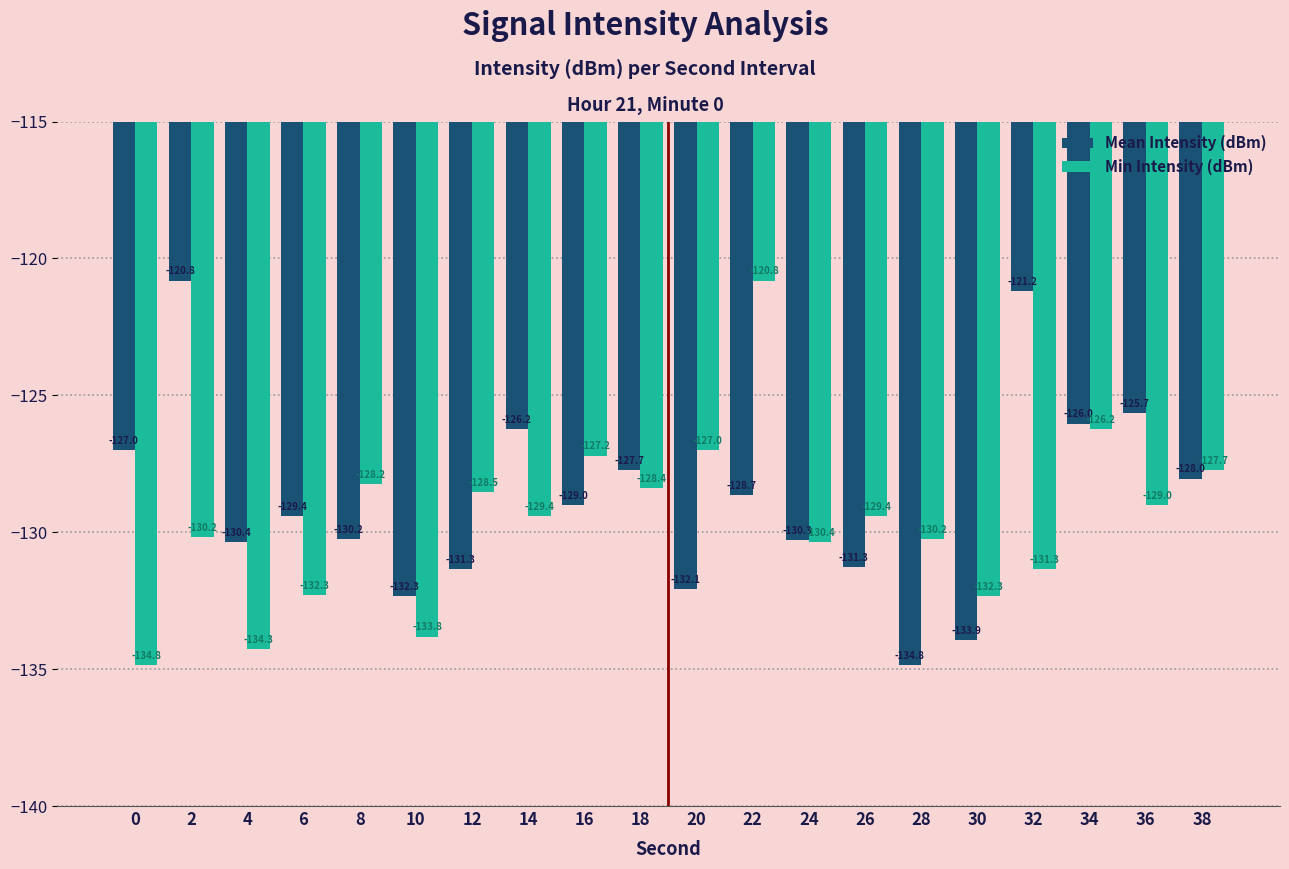

What are all the series names shown in the legend?

Mean Intensity (dBm), Min Intensity (dBm)